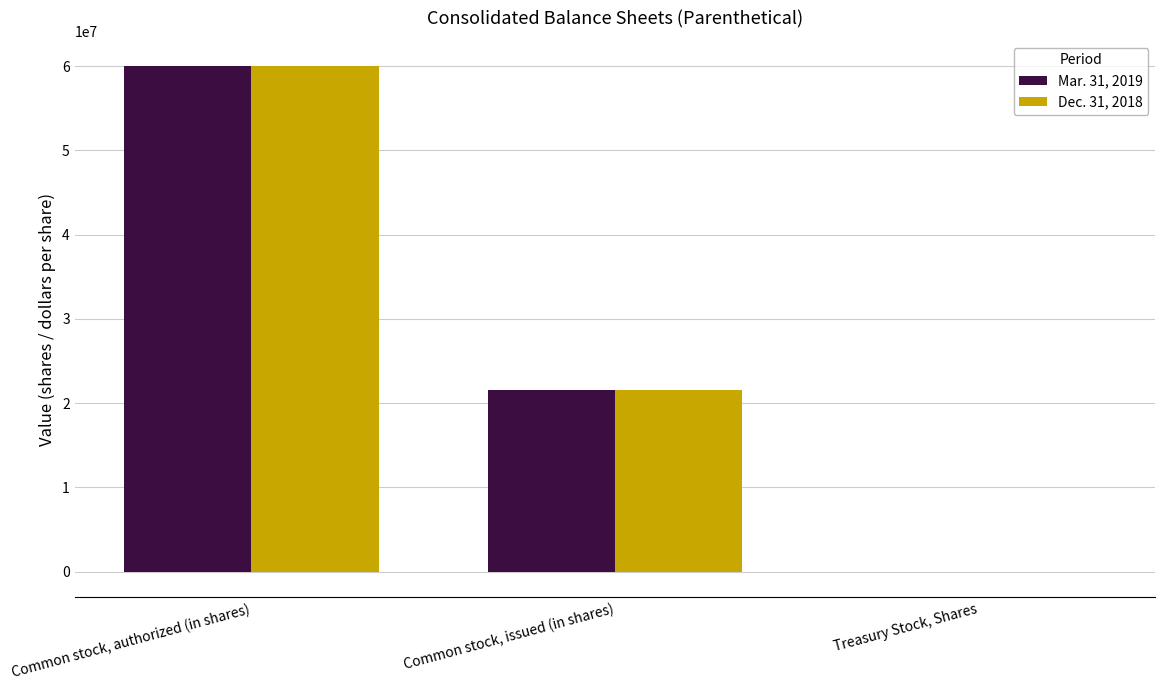

What is the total value across all series at Common stock, authorized (in shares)?

120000000